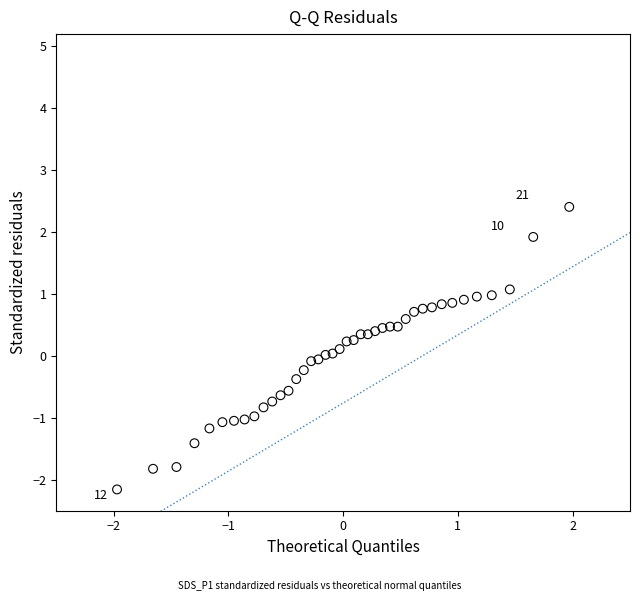

What is the range of Y values (max minus min)?

4.6